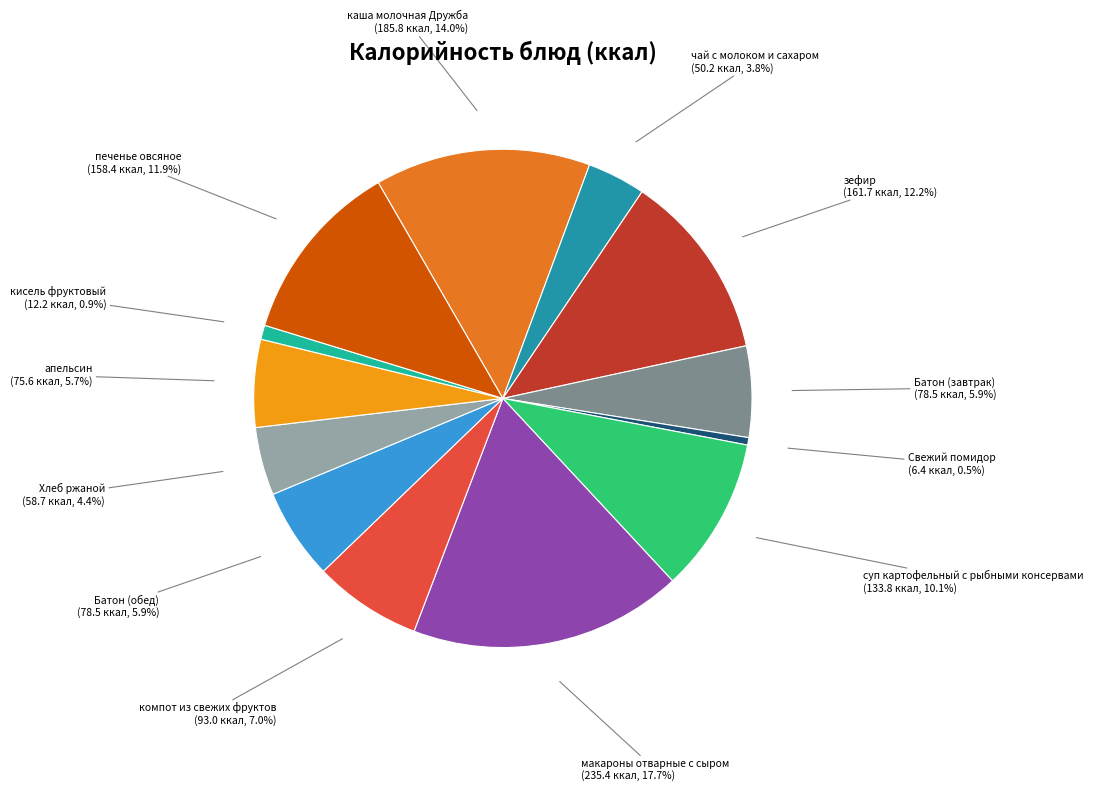

What portion of the pie excludes апельсин?

94.3%